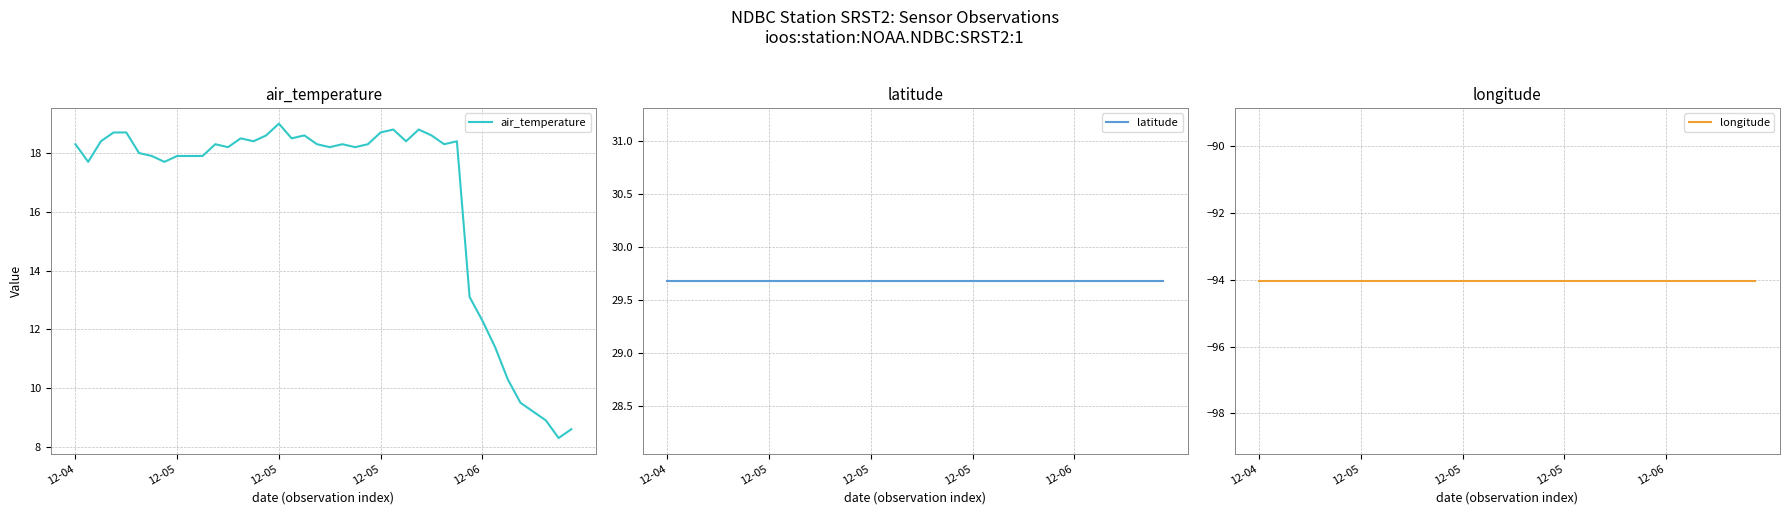

Where is air_temperature nearest to the value 13?

31